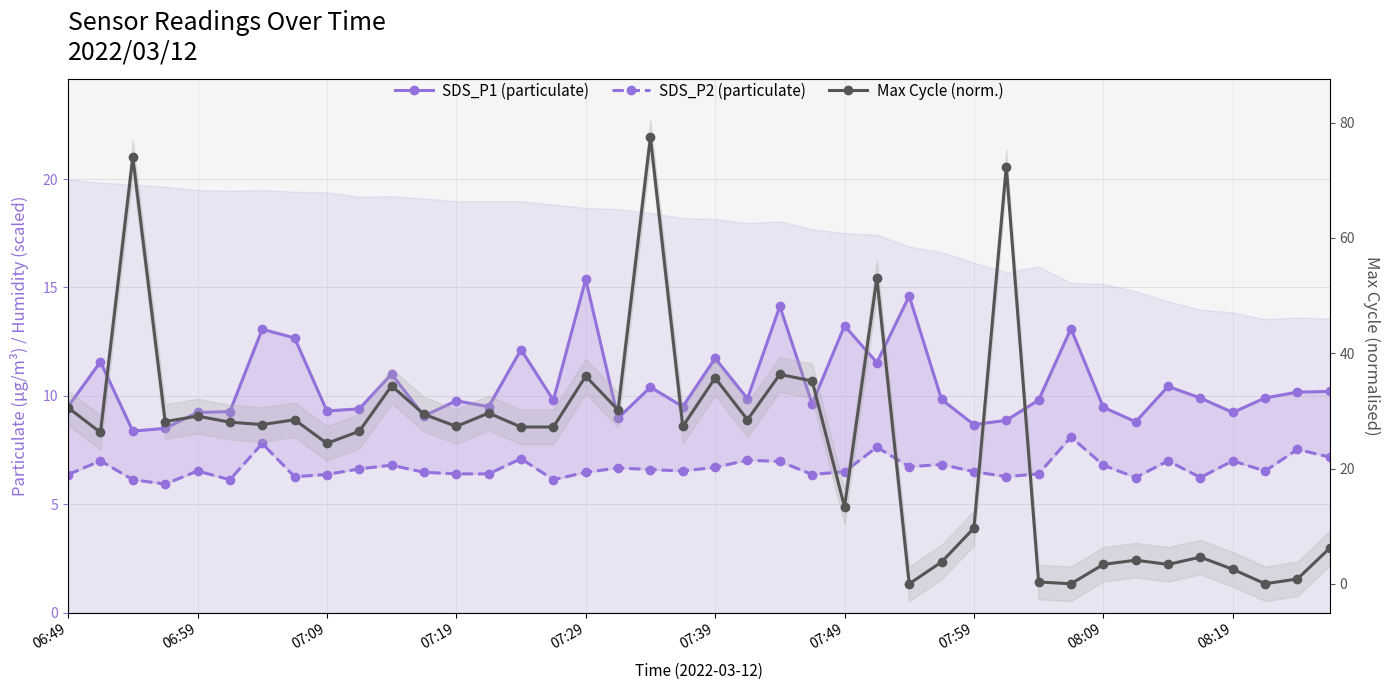

How many categories are shown in the chart?

40